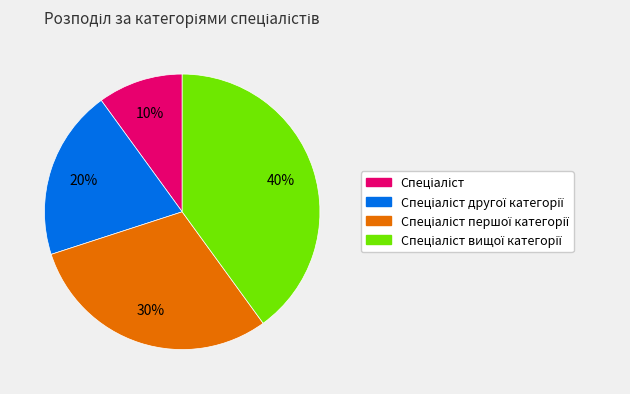

Is there a majority slice in this chart?

No